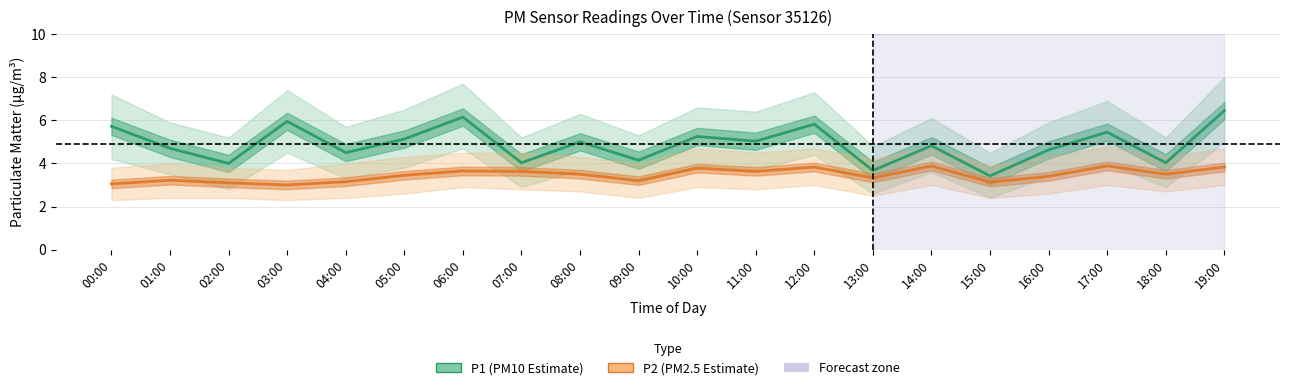

Does the chart have visible grid lines?

Yes